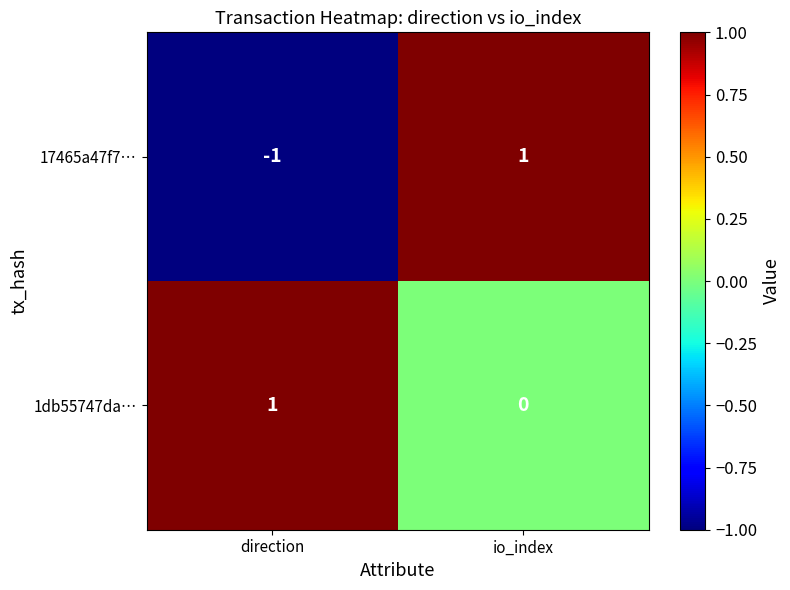

Which series has the largest total across all categories?

1db55747da…